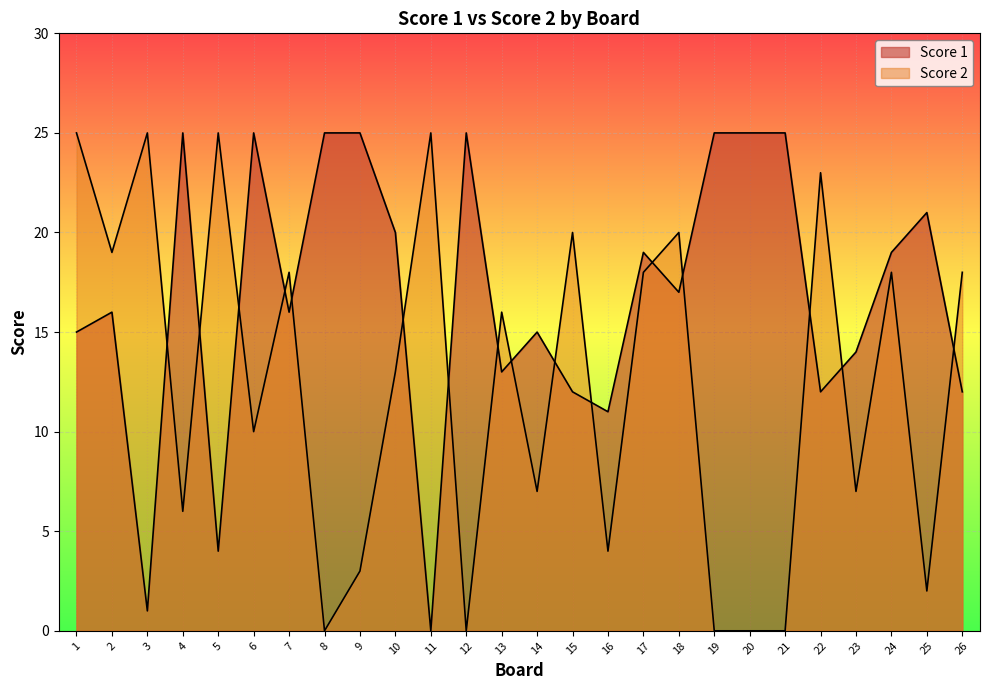

Where does the Score 2 series first go above 16?

1